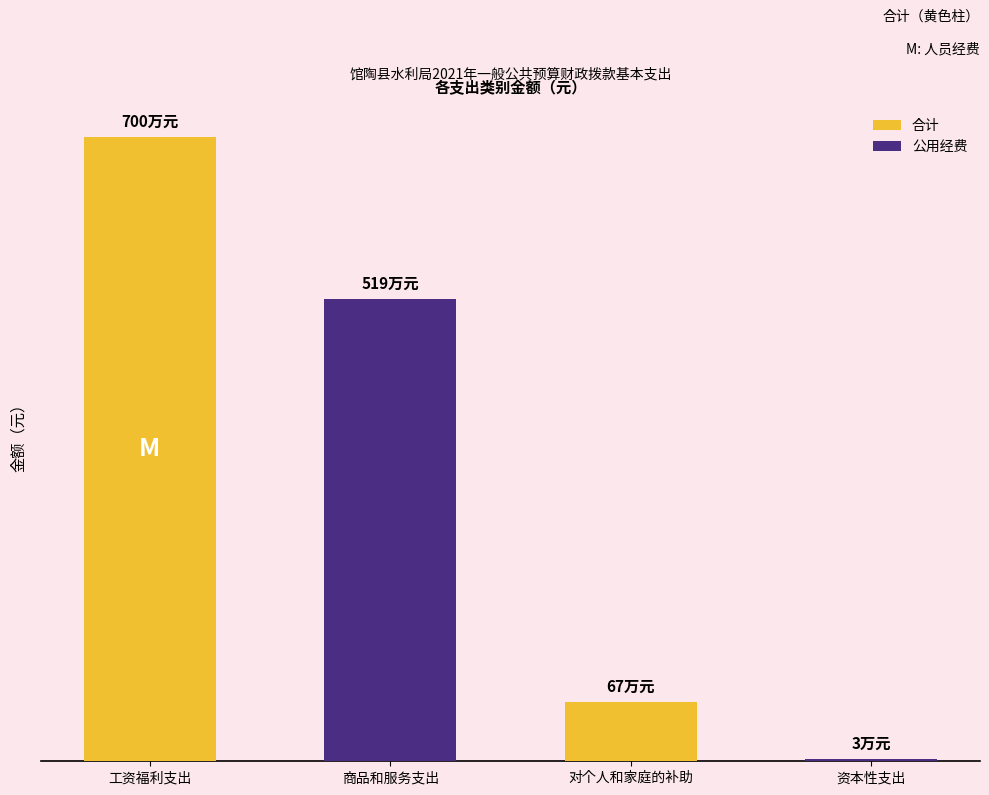

Reading left to right, what are all the values shown in this chart?

合计: 7005000	5192000	669900	30000
公用经费: 0	5192000	0	30000